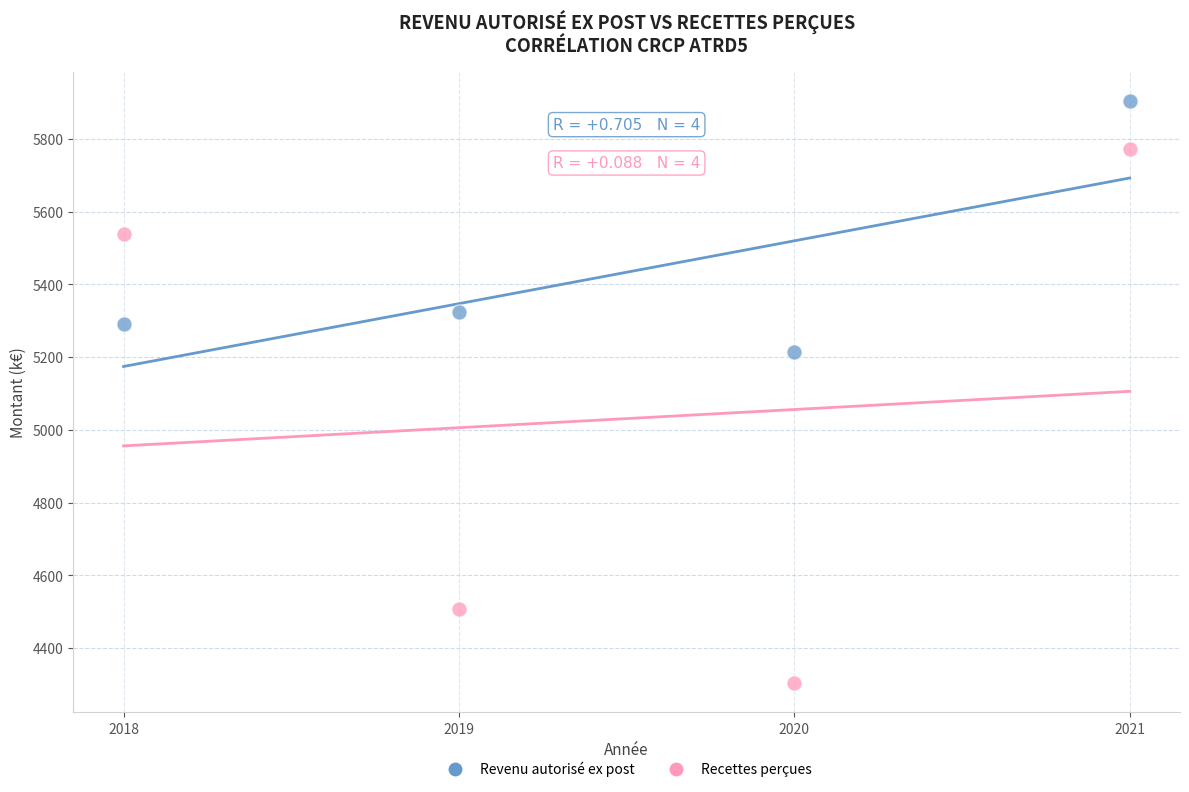

Which series contains the highest Y value?

Revenu autorisé ex post